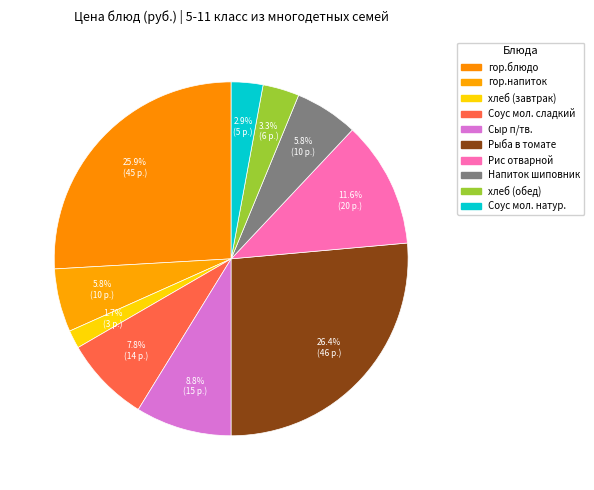

How many slices are in this pie chart?

10